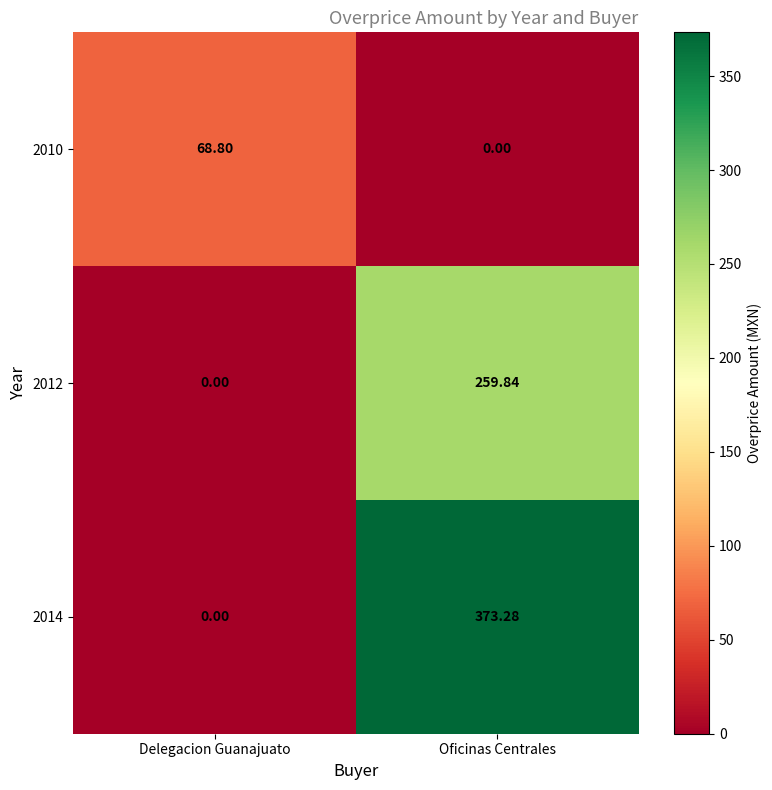

Where is 2010 nearest to the value 34?

Oficinas Centrales